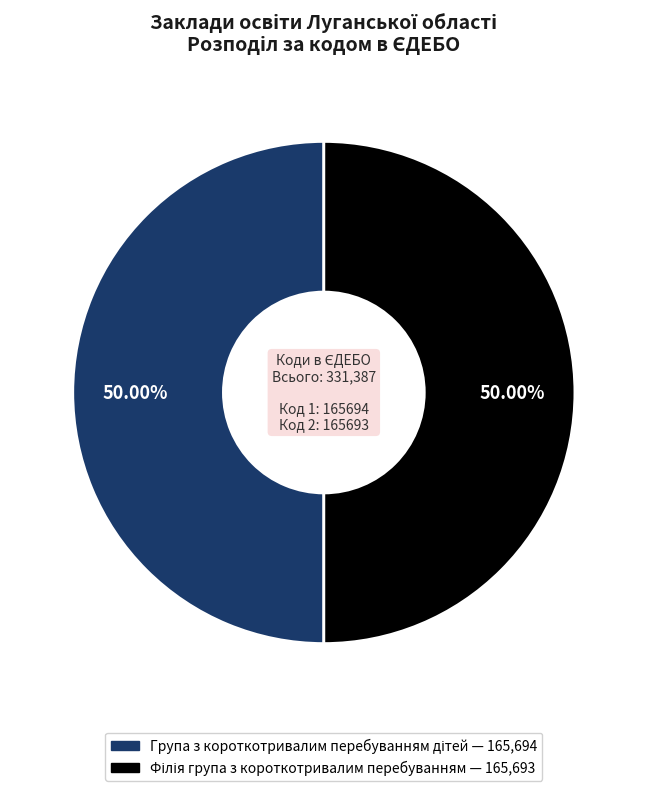

How many segments does this pie chart have?

2